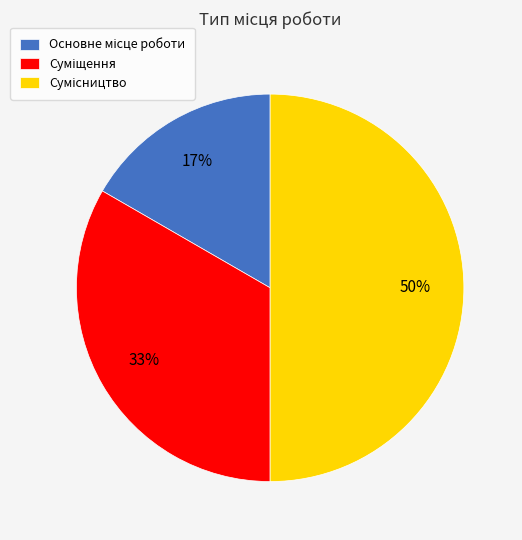

To the nearest percent, what is the difference between the largest and smallest slice percentages?

33%